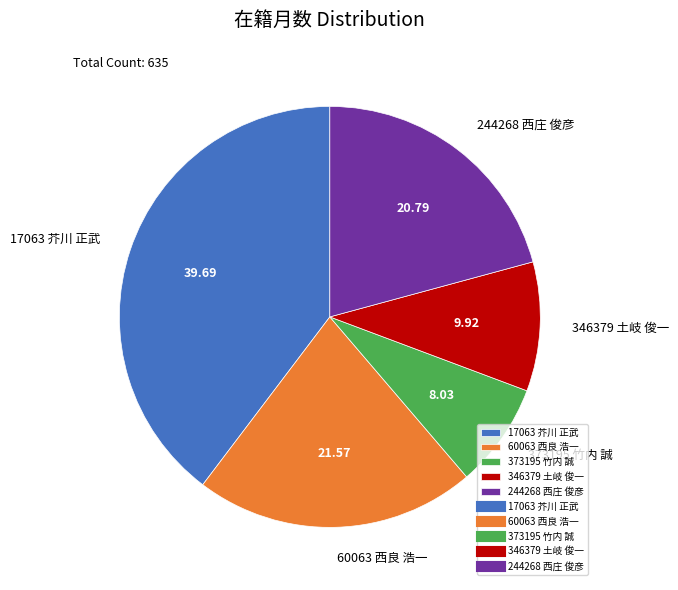

Approximately how many times larger is the value at 17063 芥川 正武 compared to 373195 竹内 誠?

4.9